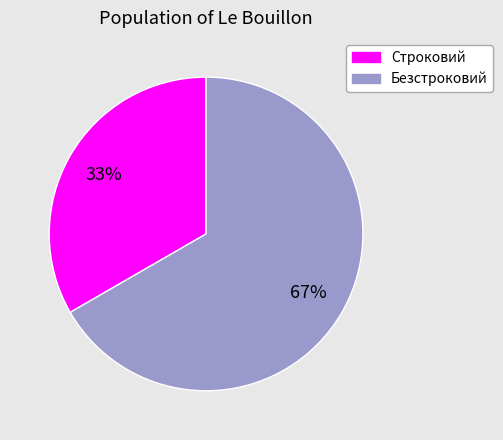

Which category has the smallest portion of the pie?

Строковий